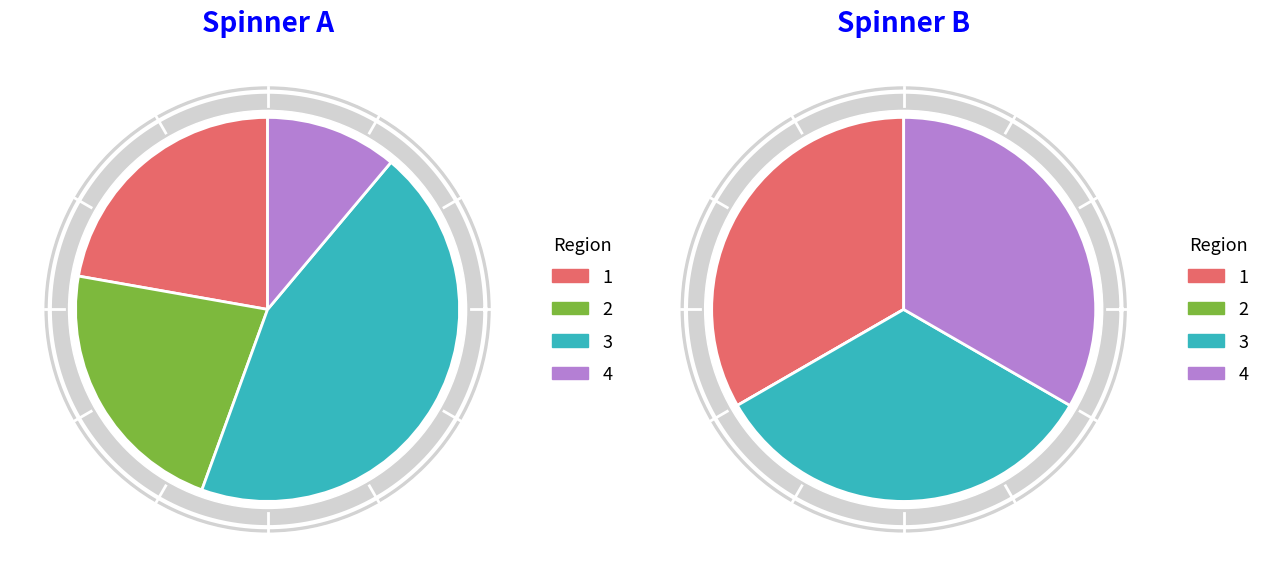

Is there any slice that represents more than half of the pie?

No